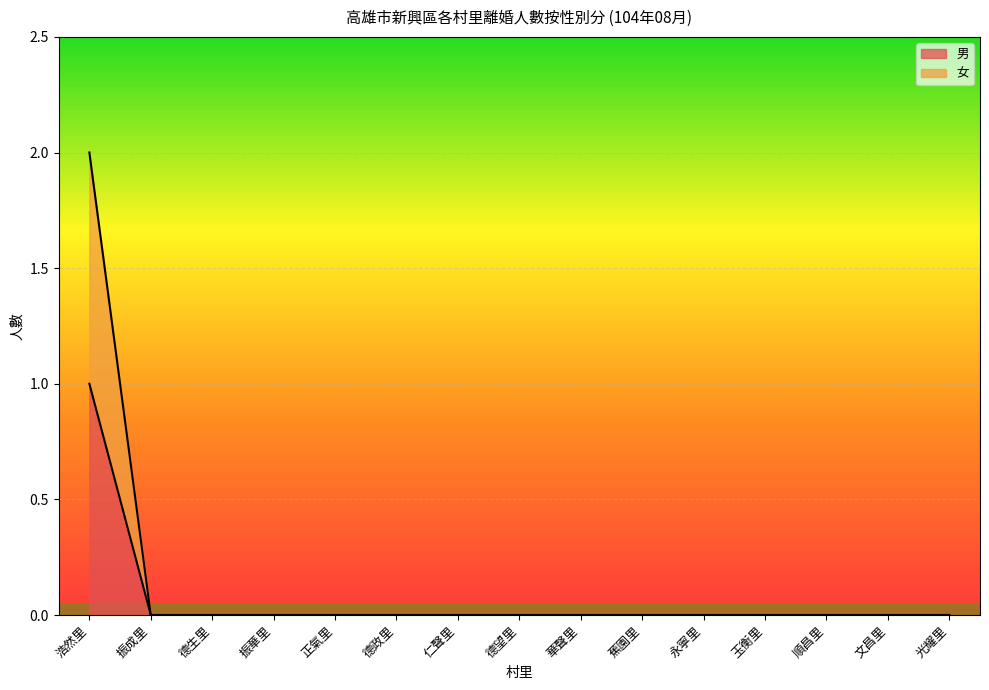

Which category has the highest value in the 男 series?

浩然里